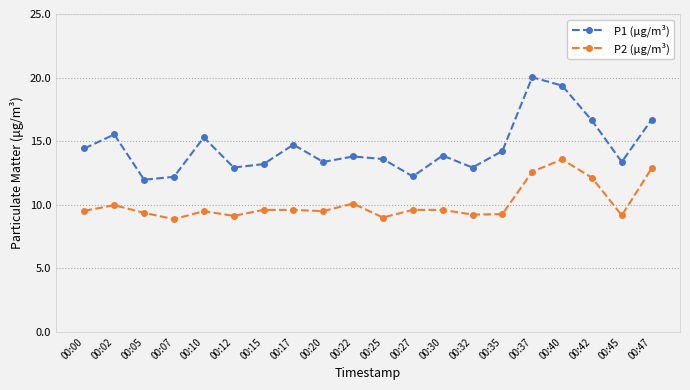

What is the average value of the P1 (μg/m³) series?

14.5